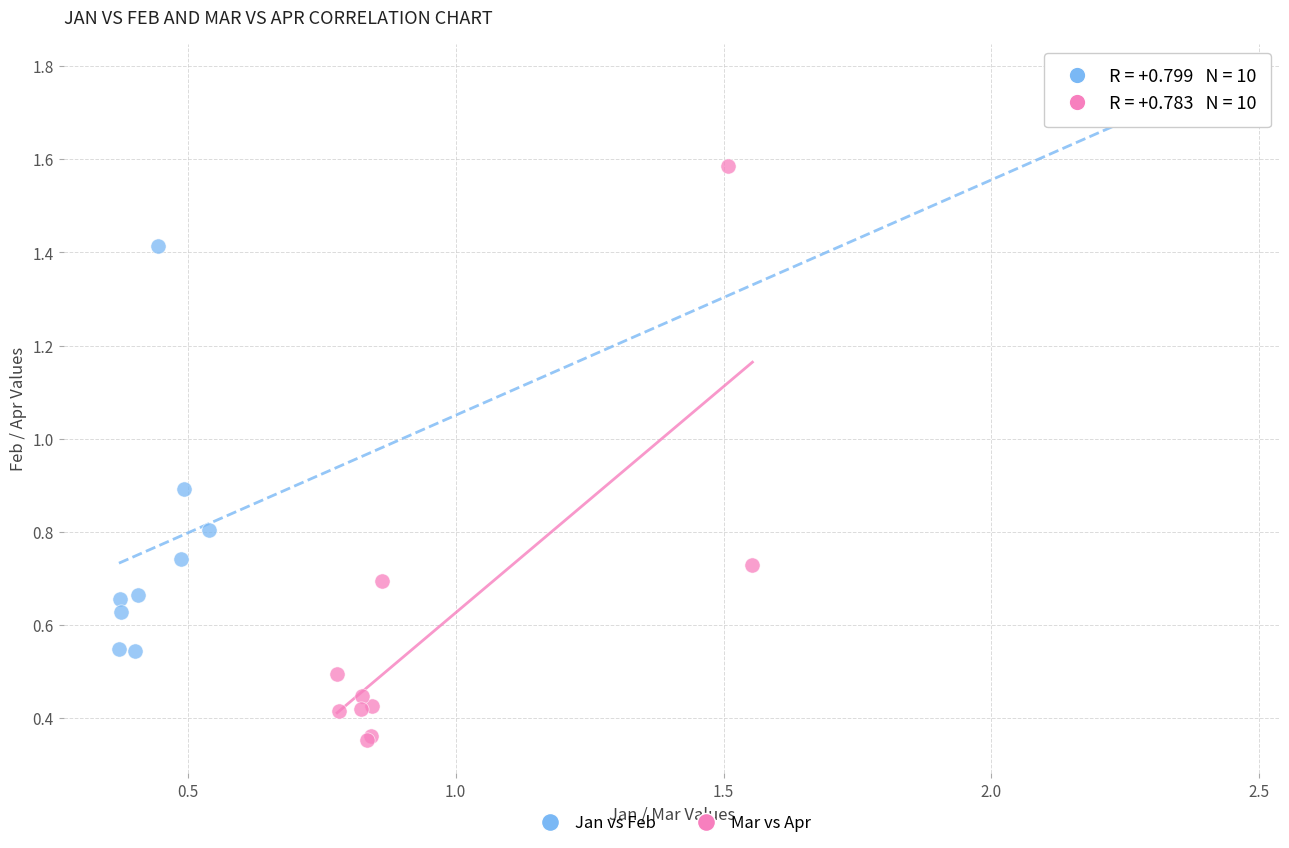

Which series contains the highest Y value?

Jan vs Feb